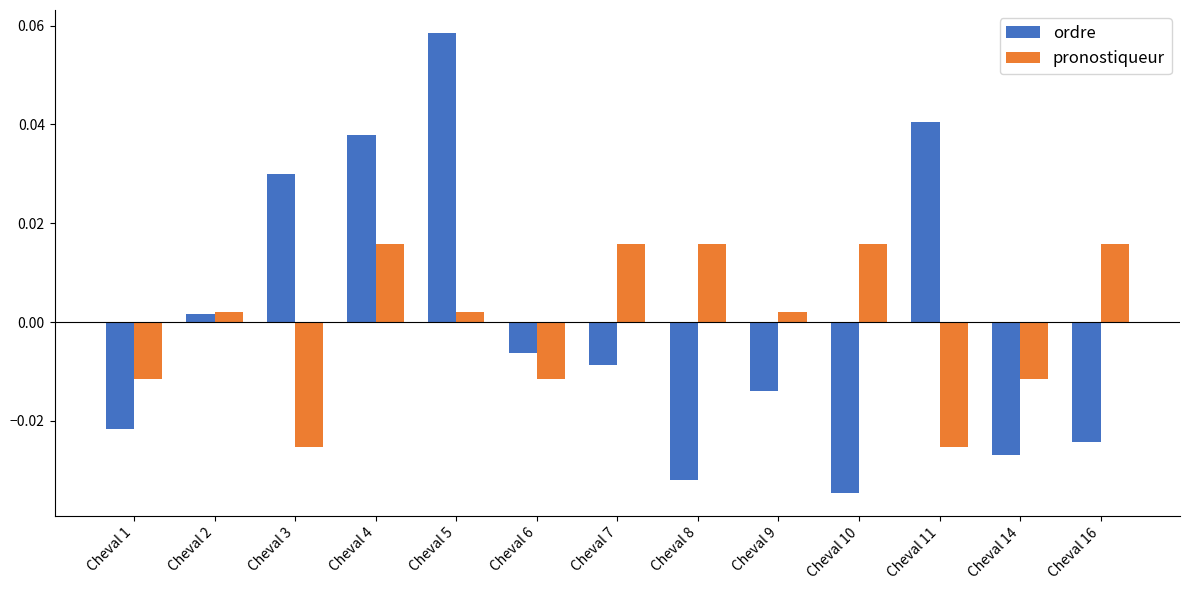

At which label does pronostiqueur first exceed 0?

Cheval 2